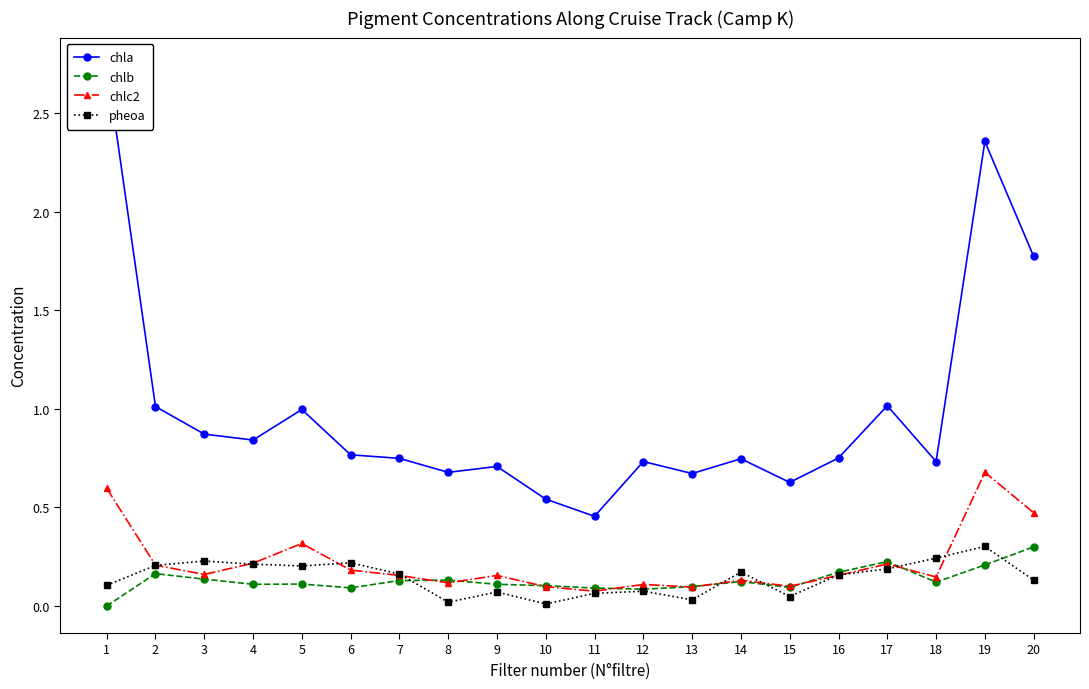

Where is chlc2 nearest to the value 0?

11